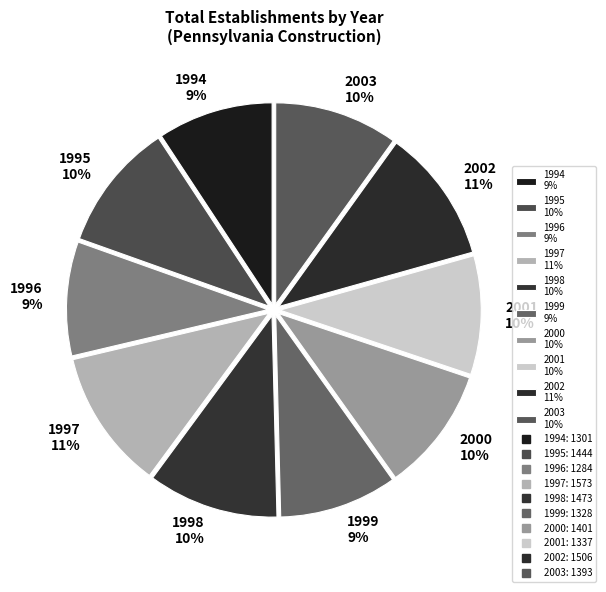

Is the sum of 2000 10% and 1995 10% greater than half?

No